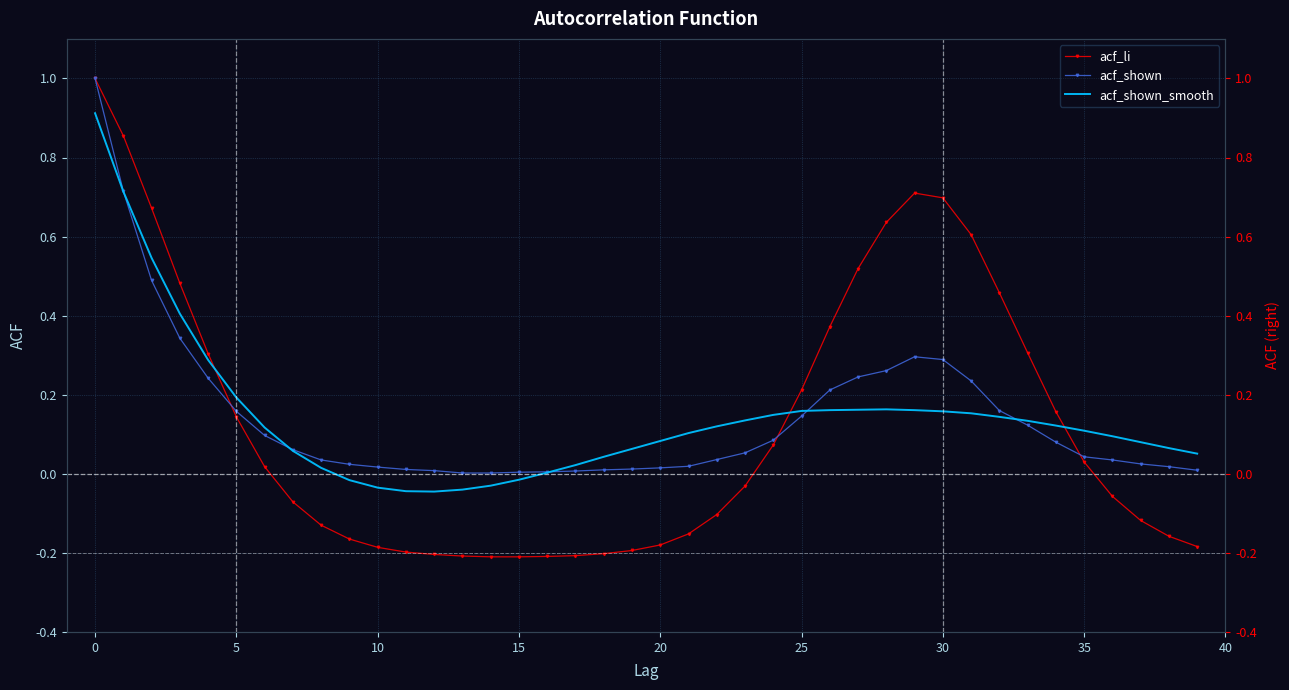

Between 32 and 27, which is larger?

27